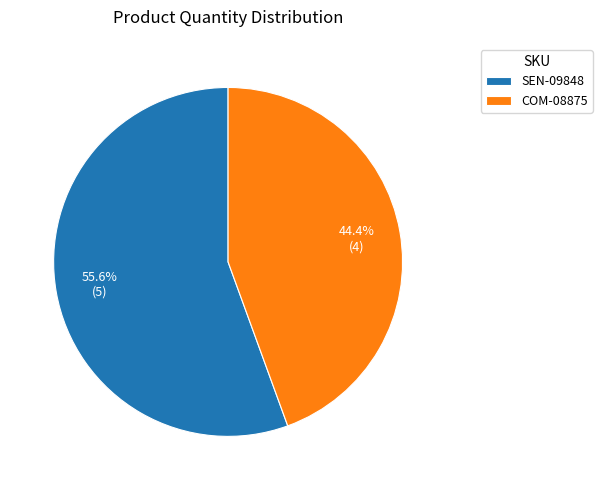

The COM-08875 slice represents 44% of the pie. True or false?

True